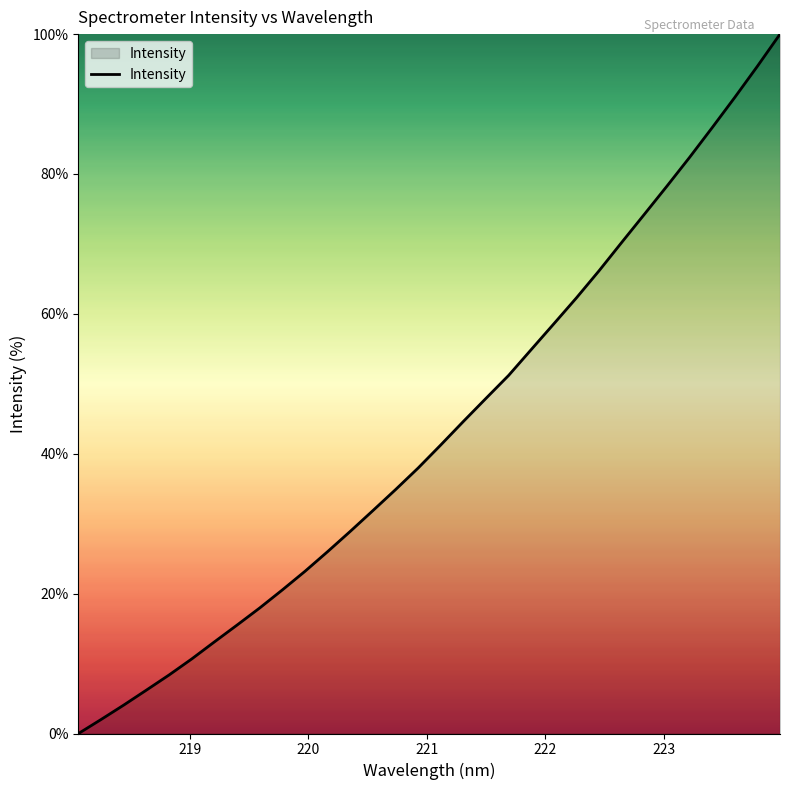

How many lines are shown in the chart?

1